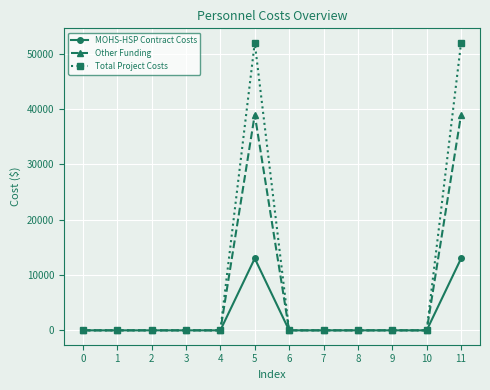

What are all the series names shown in the legend?

MOHS-HSP Contract Costs, Other Funding, Total Project Costs